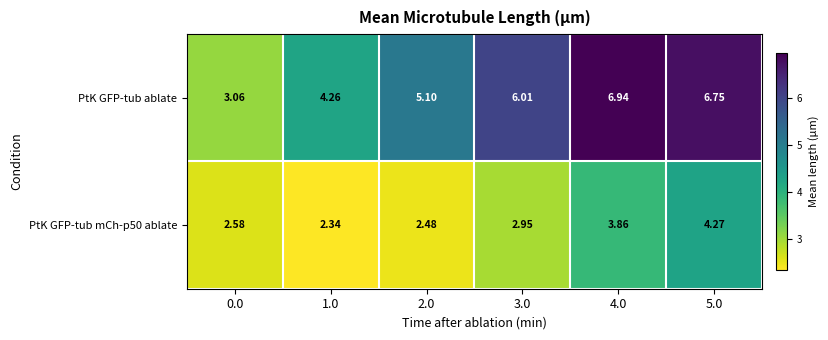

Which series has the widest spread of values?

PtK GFP-tub ablate